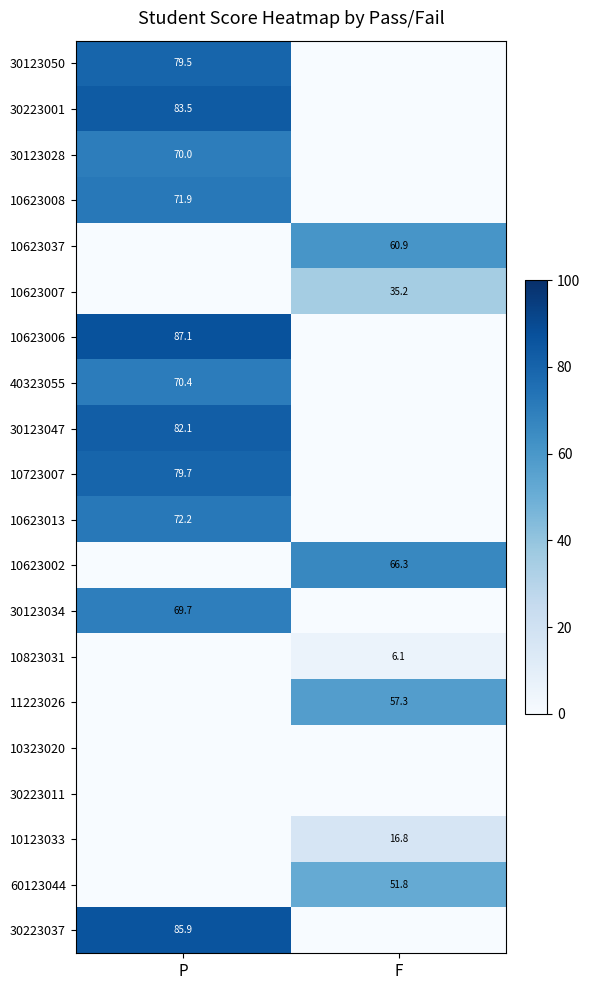

At how many categories does at least one series exceed 29?

2